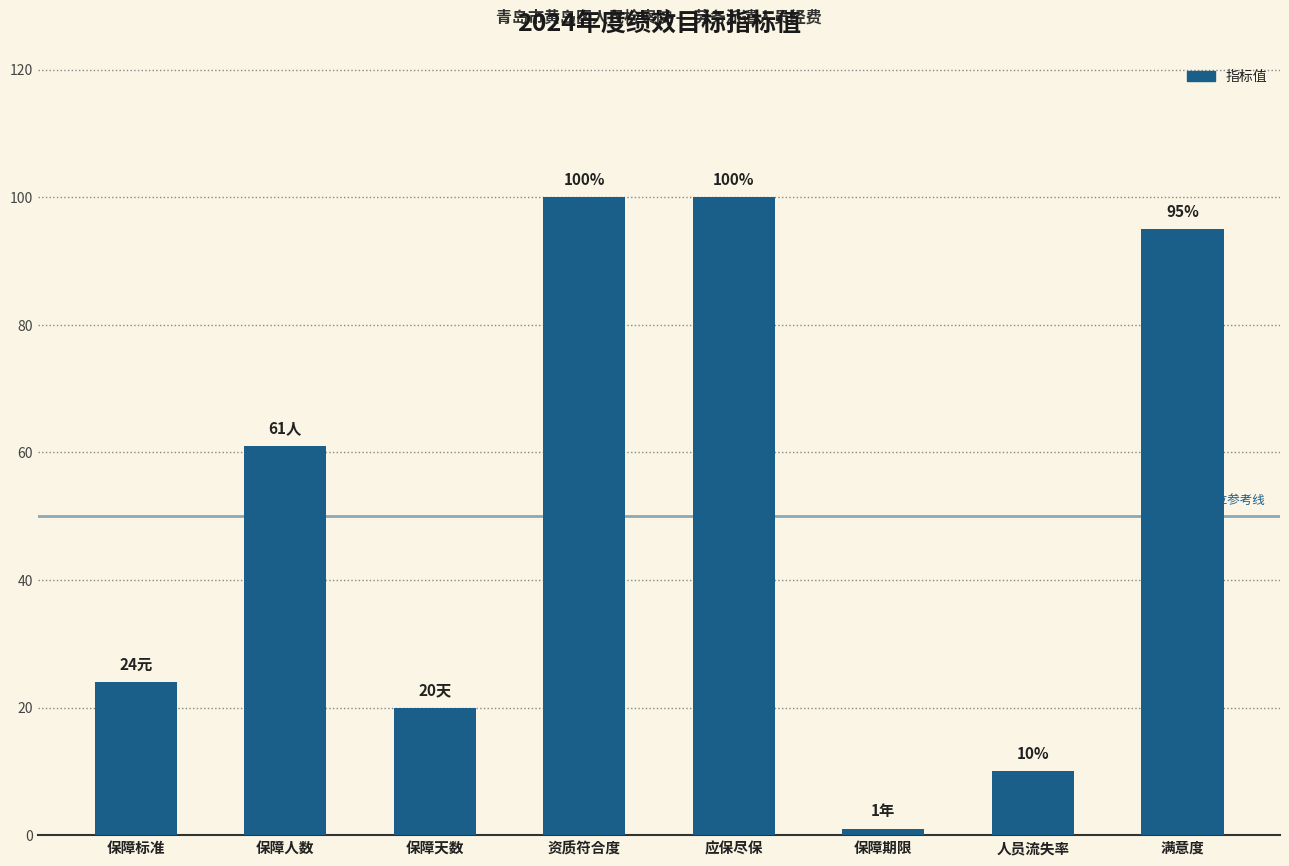

Reading left to right, transcribe all the data shown in this chart.

保障标准=24	保障人数=61	保障天数=20	资质符合度=100	应保尽保=100	保障期限=1	人员流失率=10	满意度=95